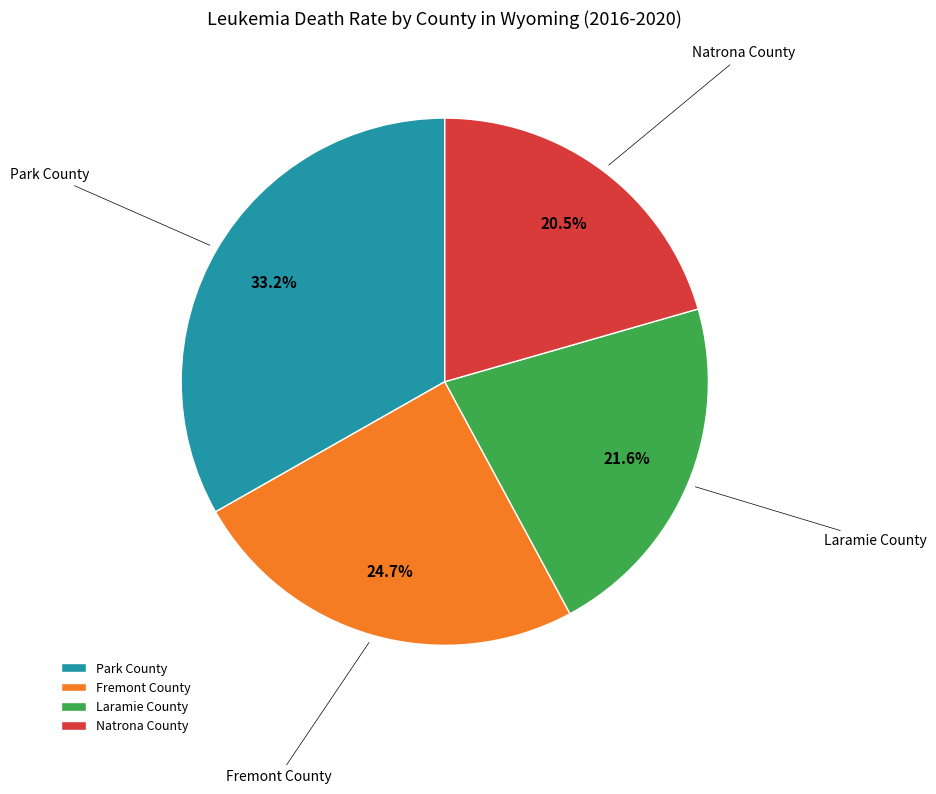

To the nearest percent, what is the difference between the largest and smallest slice percentages?

13%